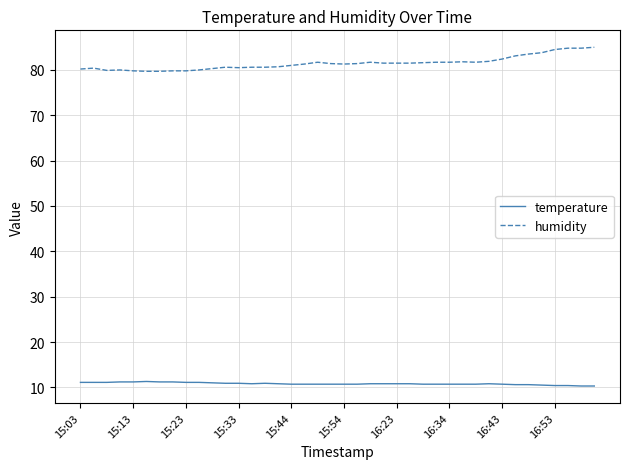

What is the highest value of the humidity series?

85.0